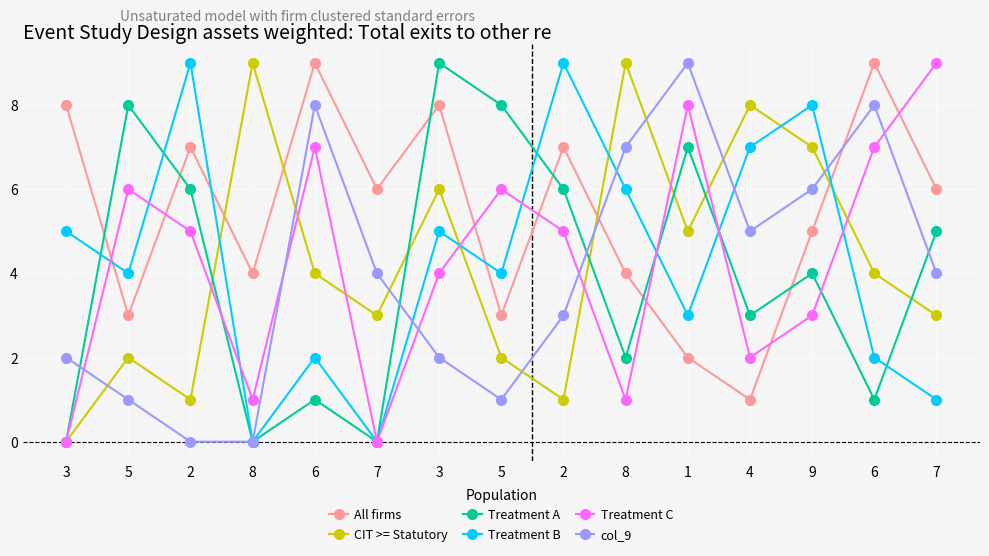

Where is the first local maximum for Treatment C?

5